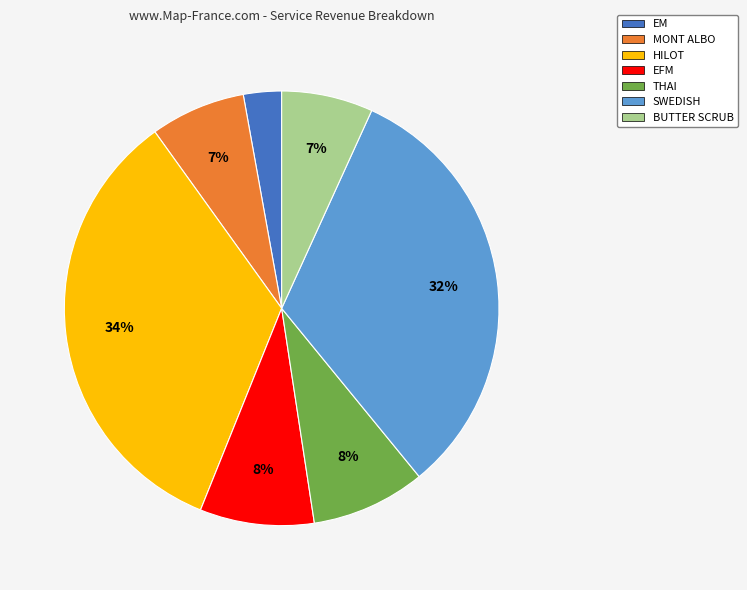

Which slice is the largest?

HILOT